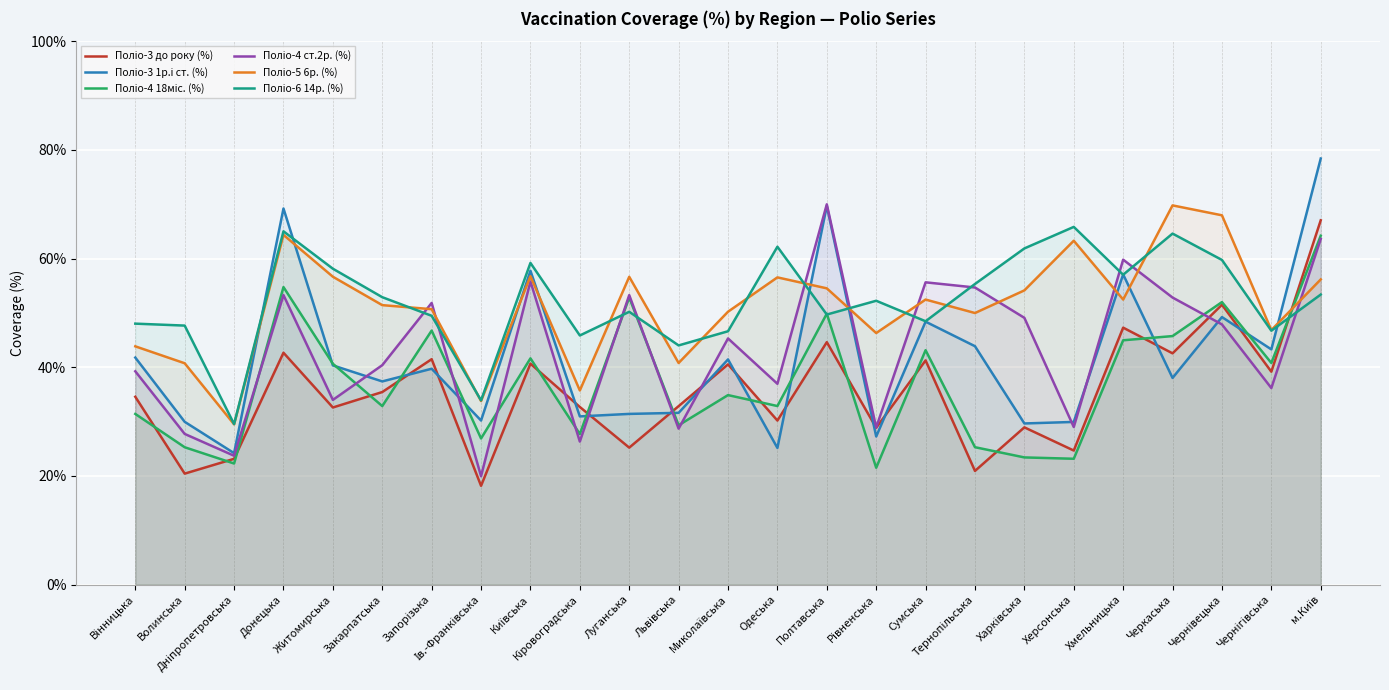

Which has a higher value, Донецька or Дніпропетровська?

Донецька